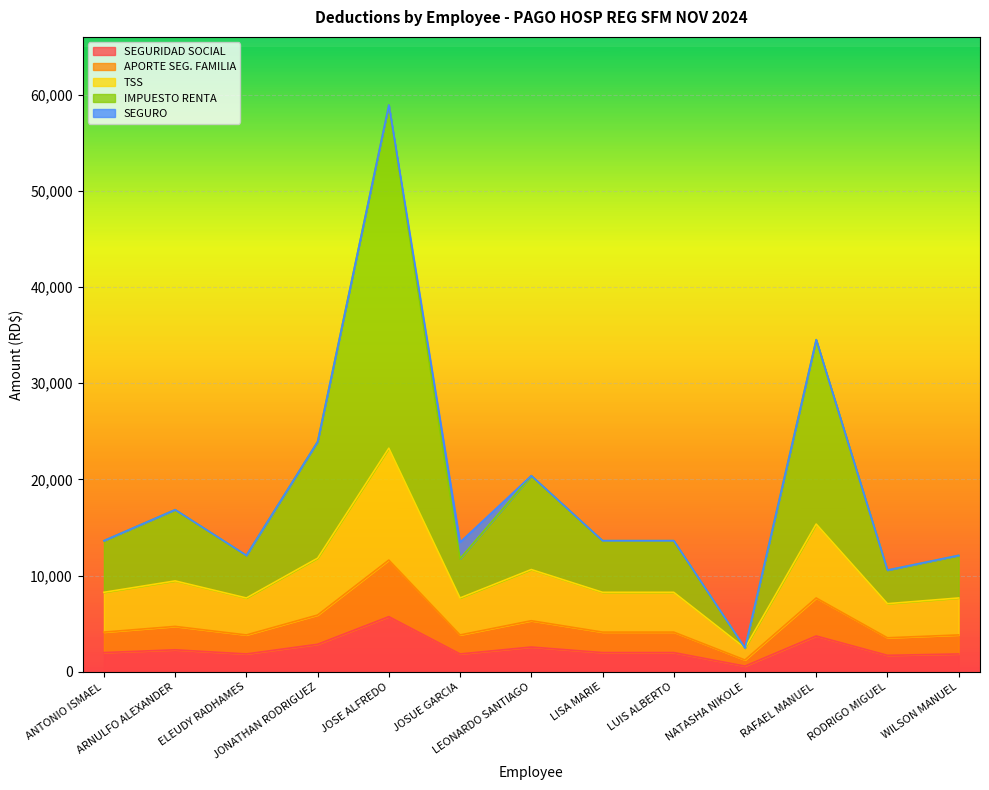

The TSS series shows 4671.8 at ARNULFO ALEXANDER. True or false?

False